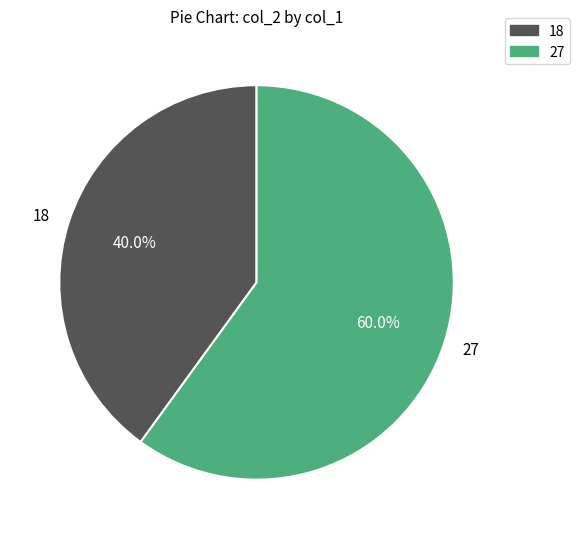

Combined, do 18 and 27 account for over 50%?

Yes